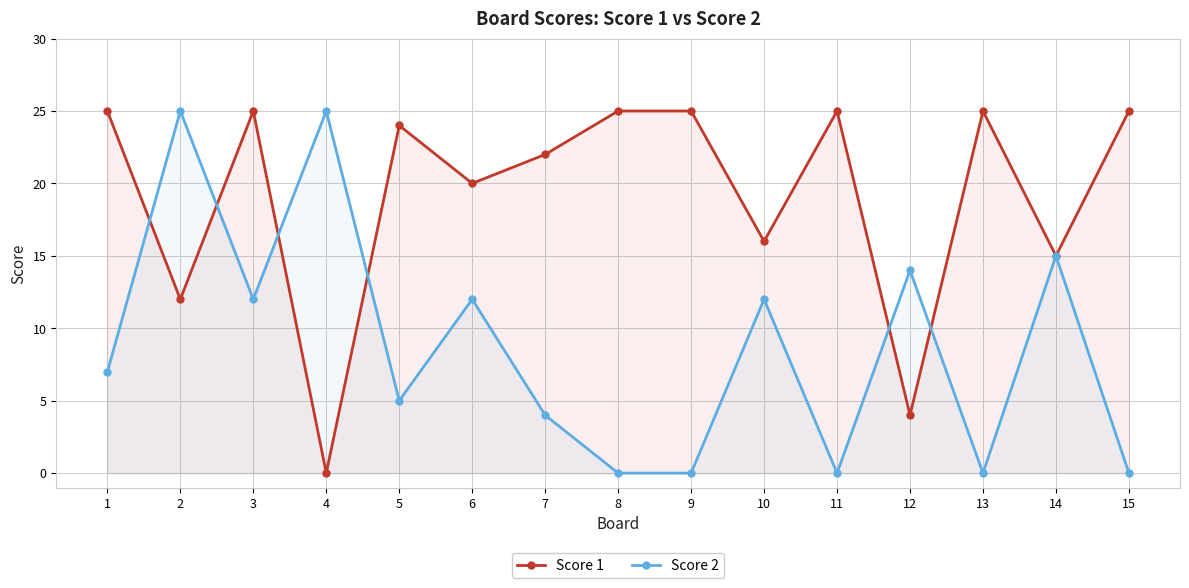

Rank the series at 12 from highest to lowest value.

Score 2, Score 1